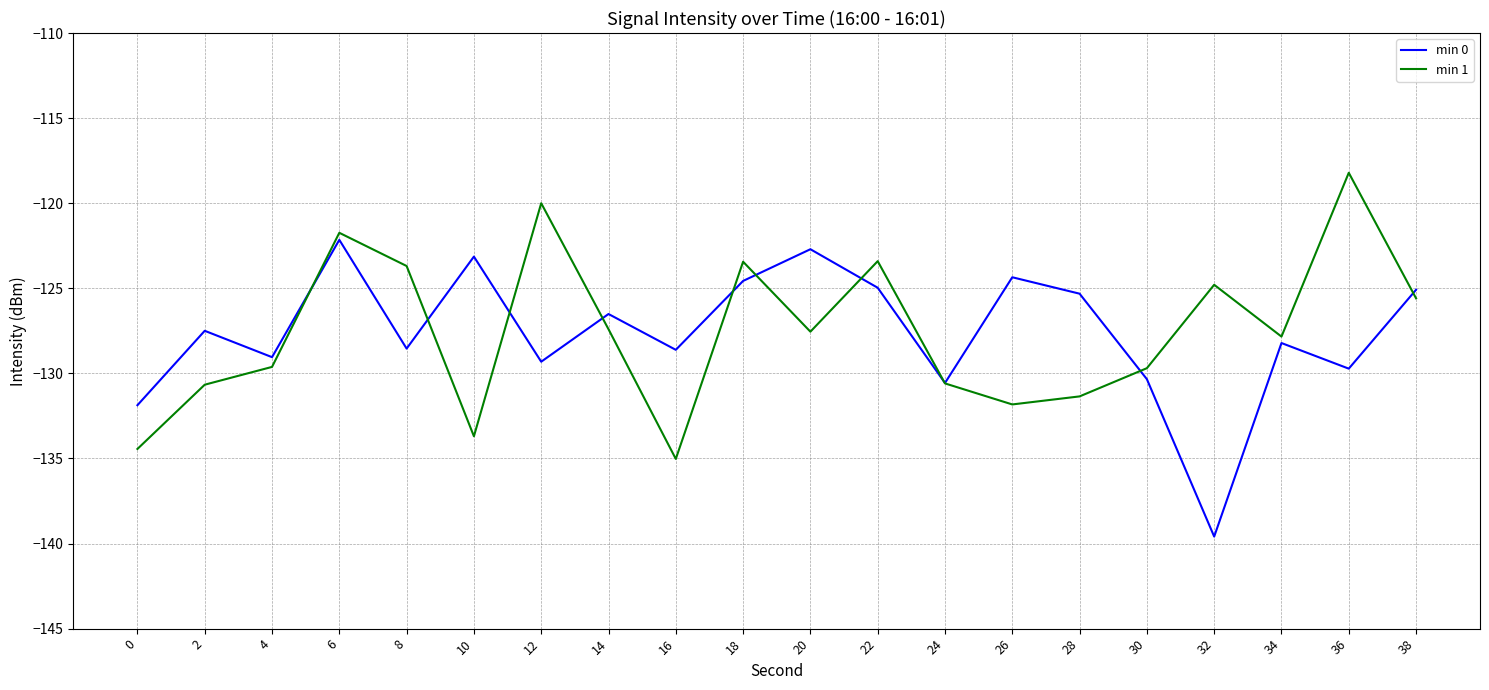

At which label does min 0 reach its peak?

6